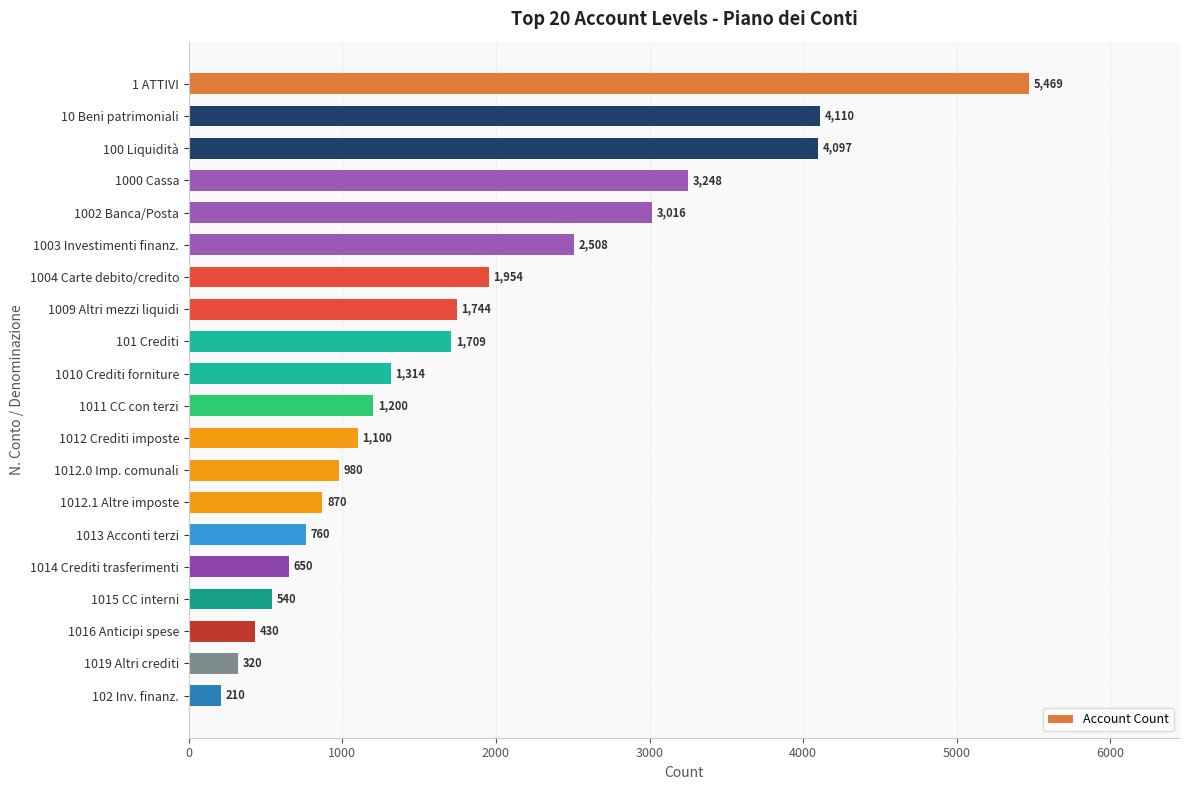

What is the difference between the values at 1004 Carte debito/credito and 101 Crediti?

245